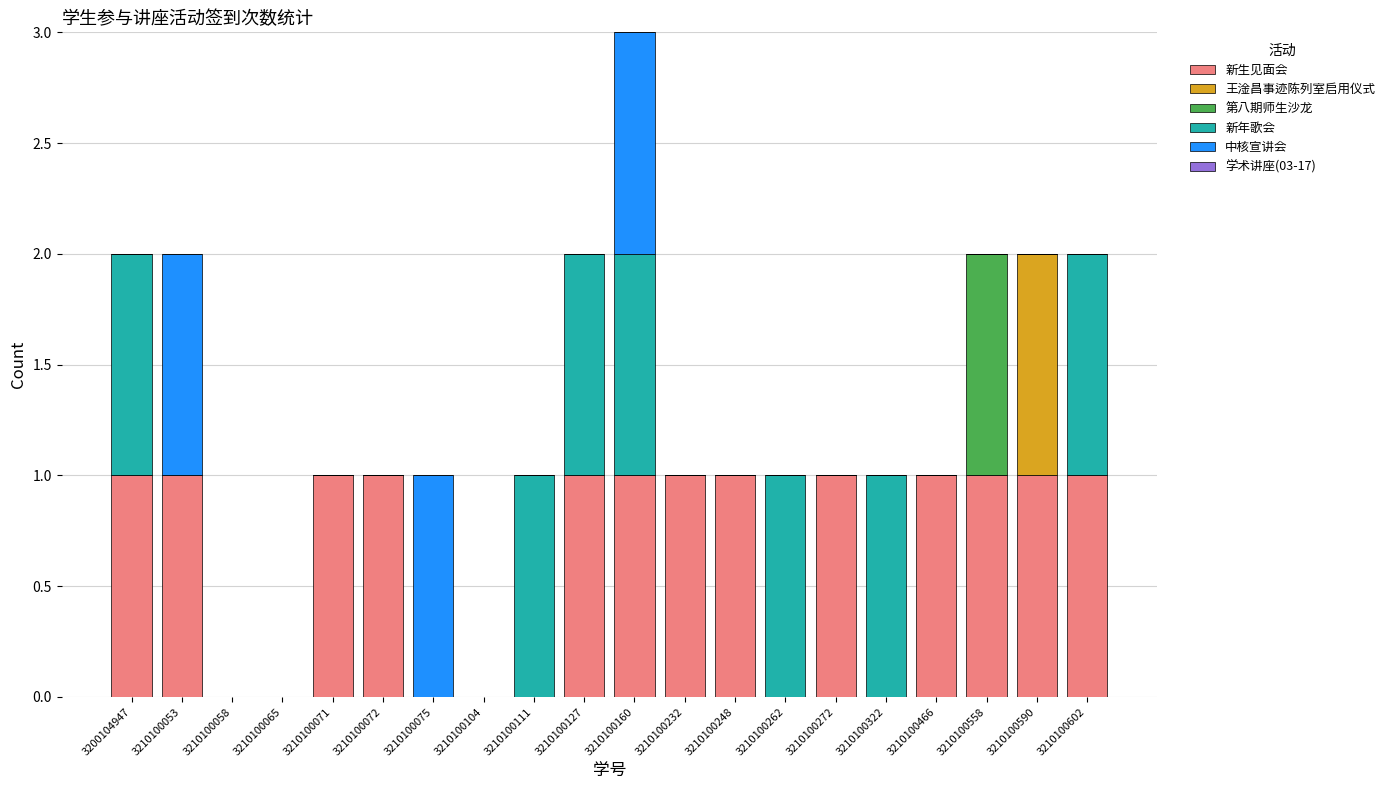

How many distinct data groups are displayed?

5